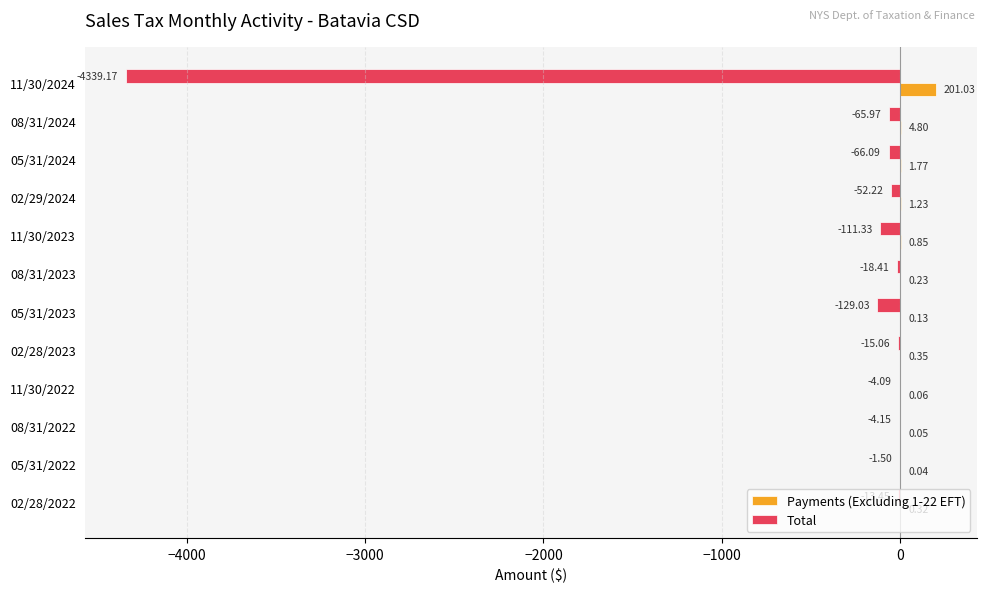

Between 05/31/2024 and 11/30/2023, which series saw the biggest shift?

Total